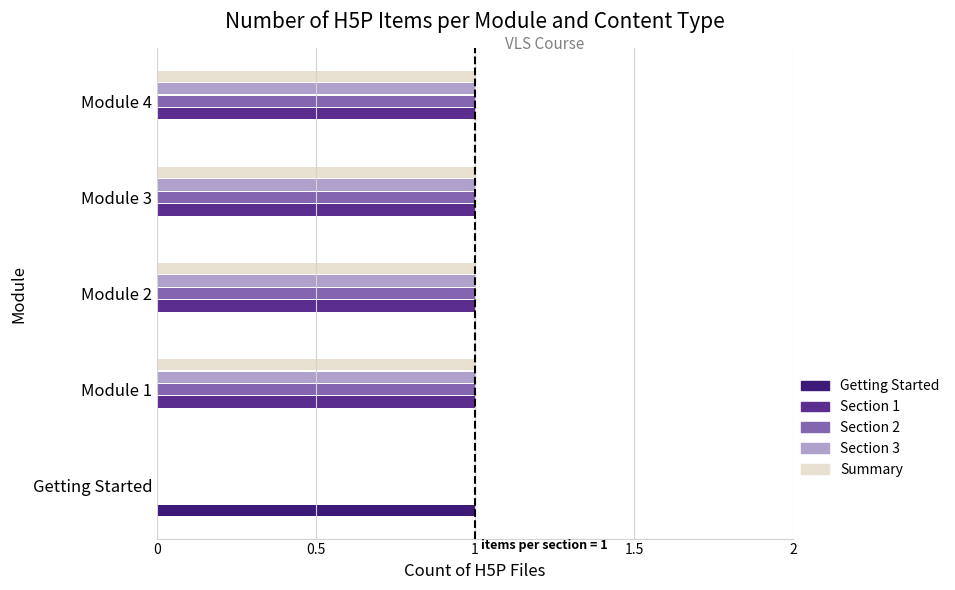

Is the value of Section 1 at Module 2 greater than the value of Section 2 at Getting Started?

Yes